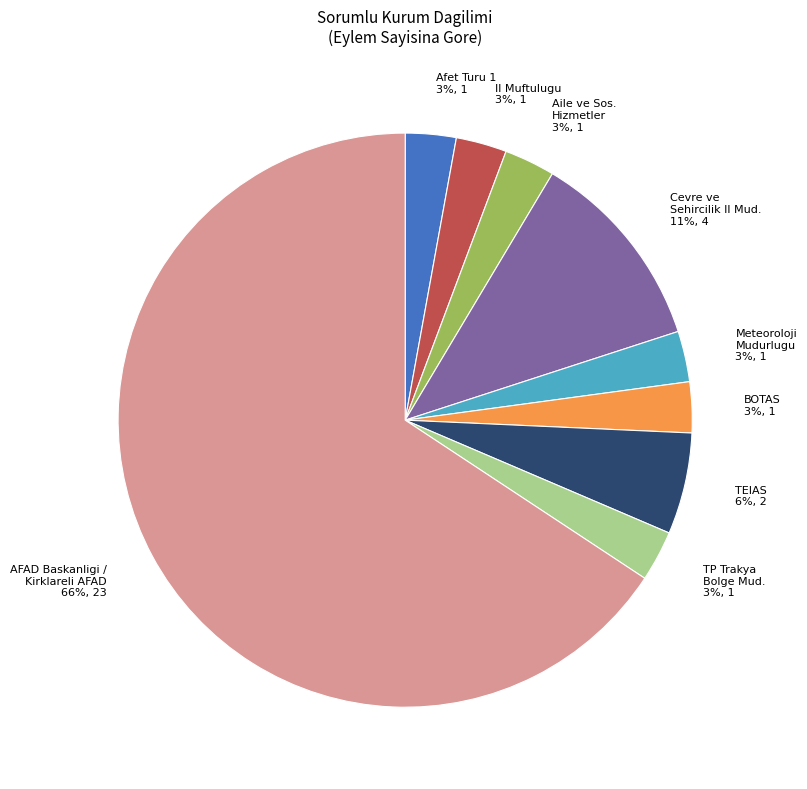

How many slices are in this pie chart?

9